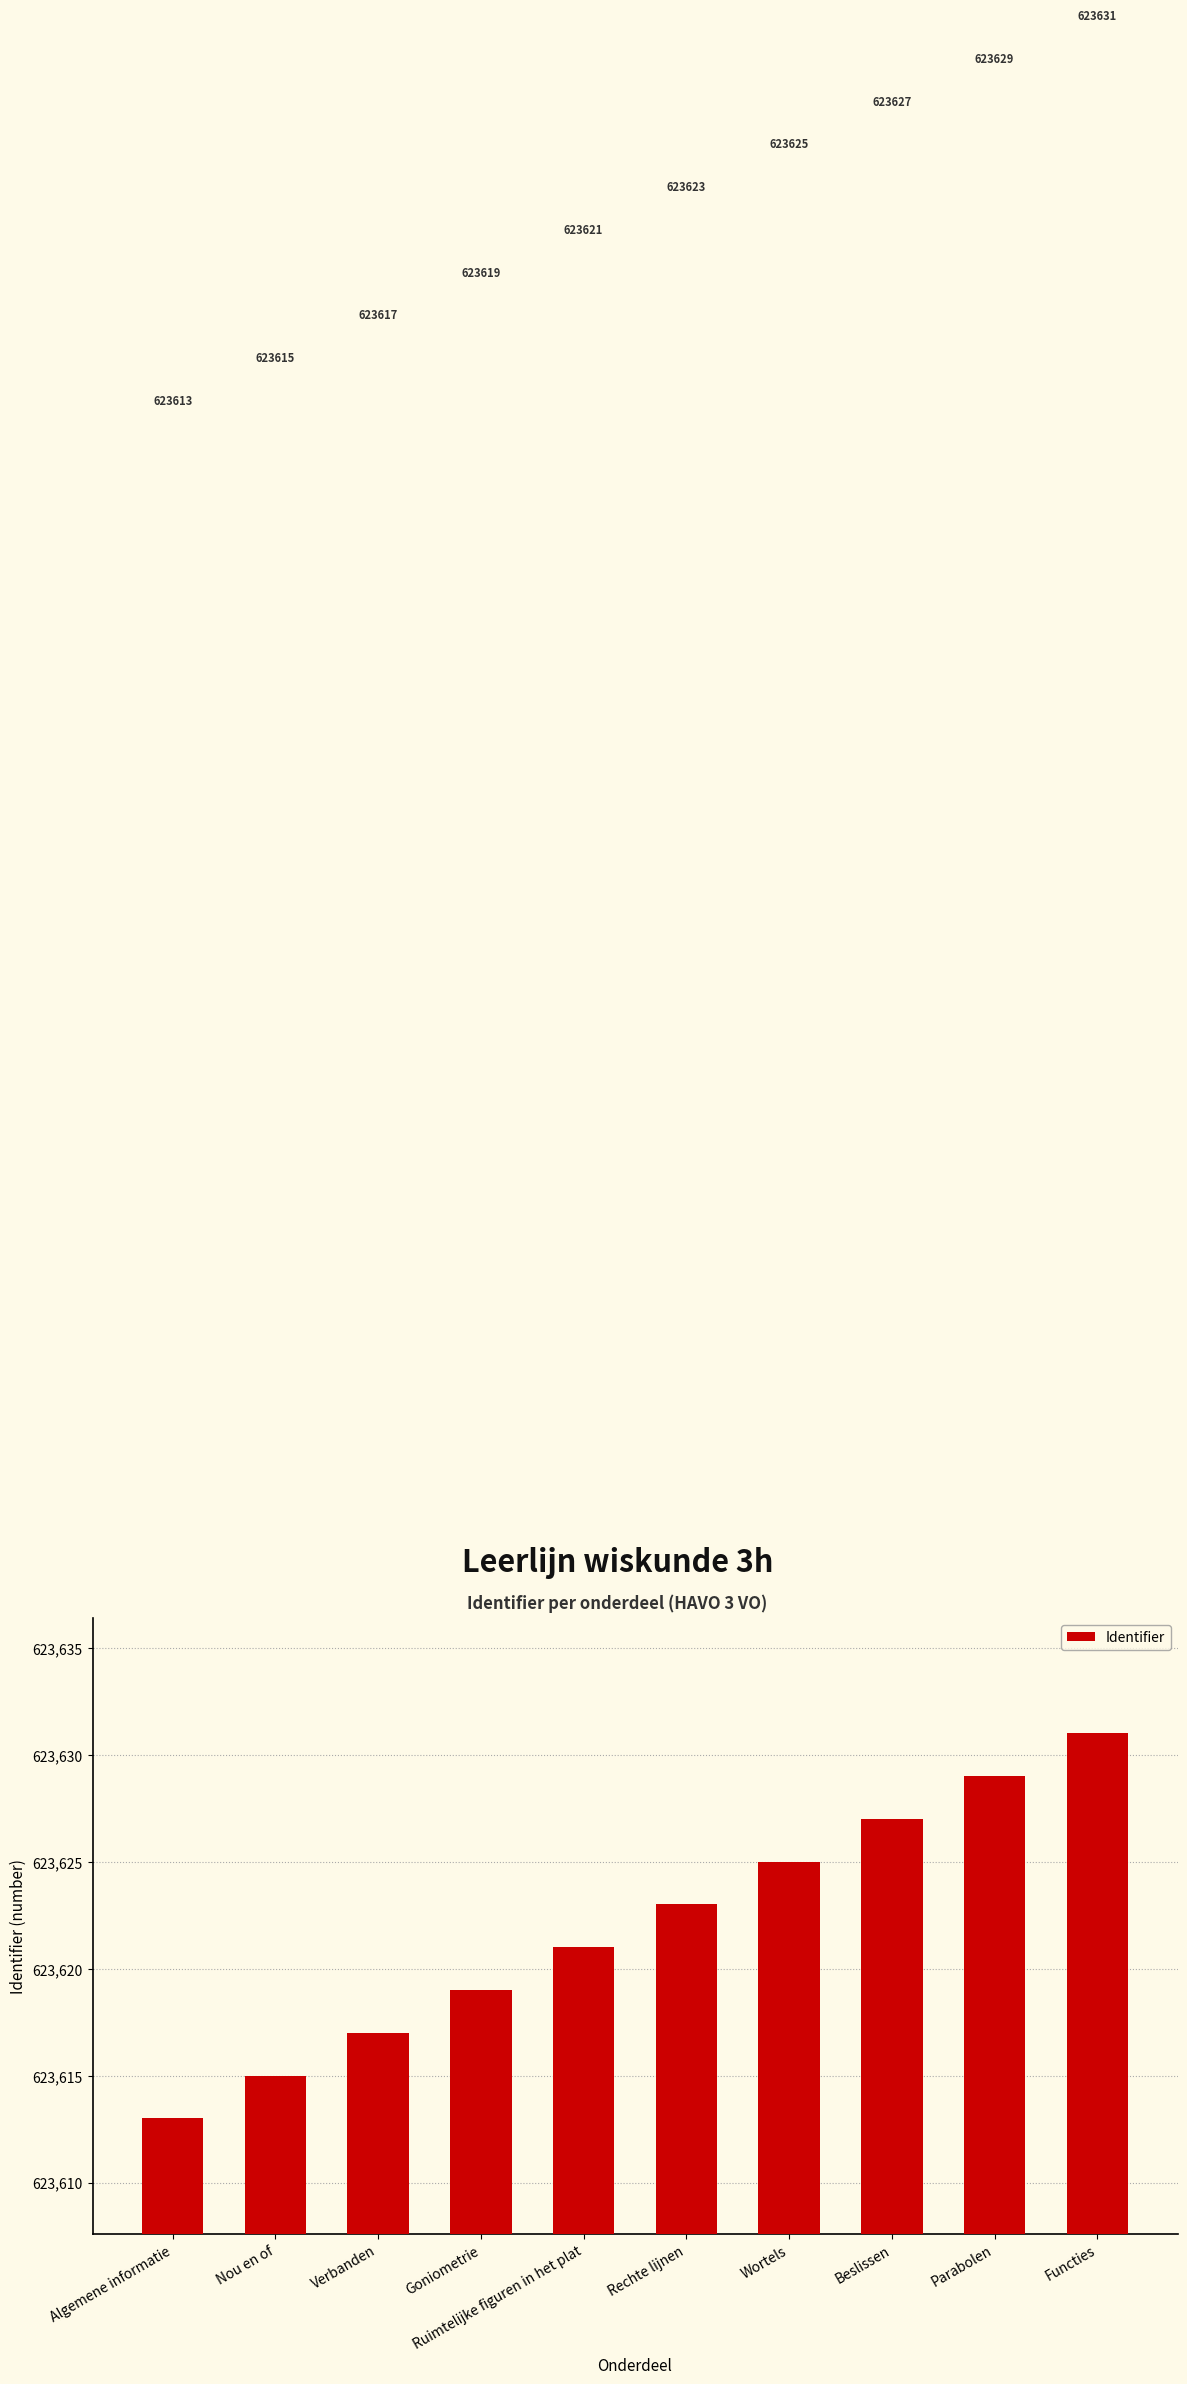

What is the difference between the second highest and minimum values?

16